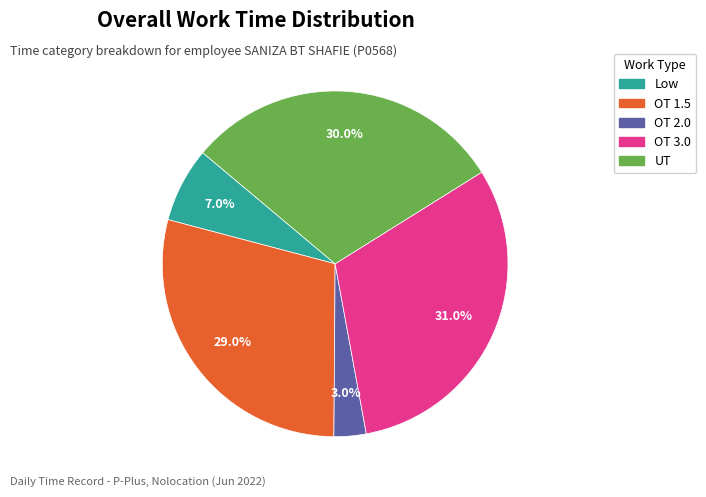

Combined, what portion of the pie is OT 2.0 and Low?

10.0%